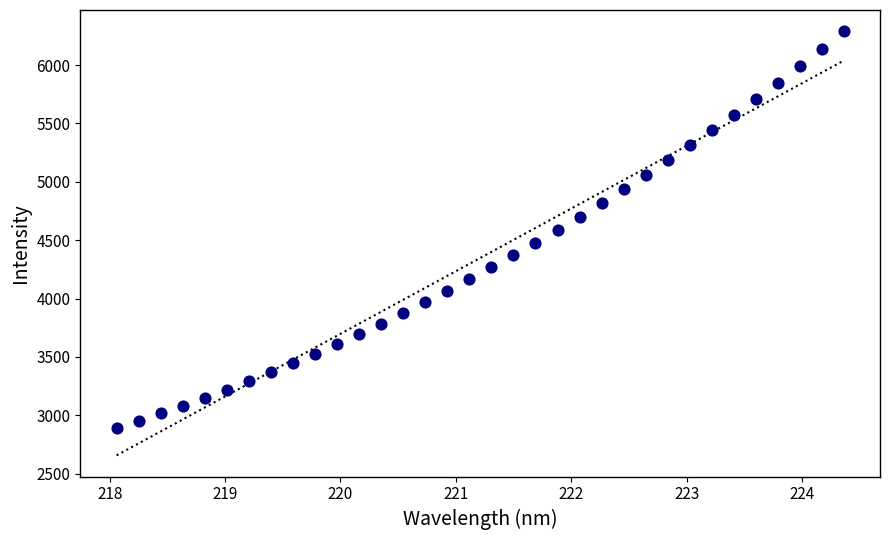

What is the range of X values (max minus min)?

6.3